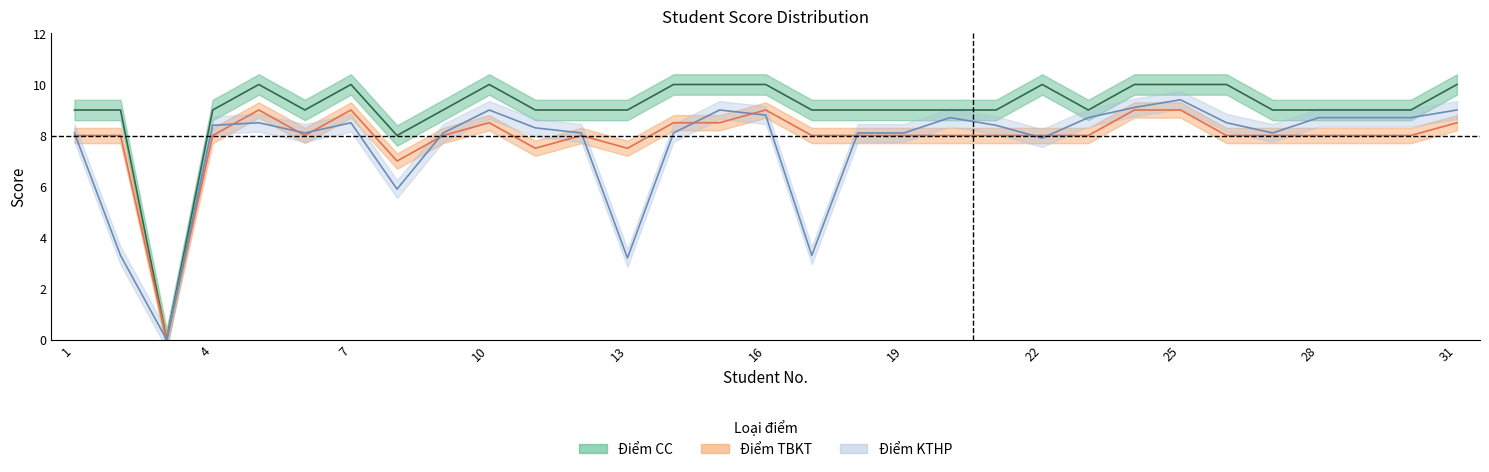

Which series has the largest total across all categories?

Điểm CC